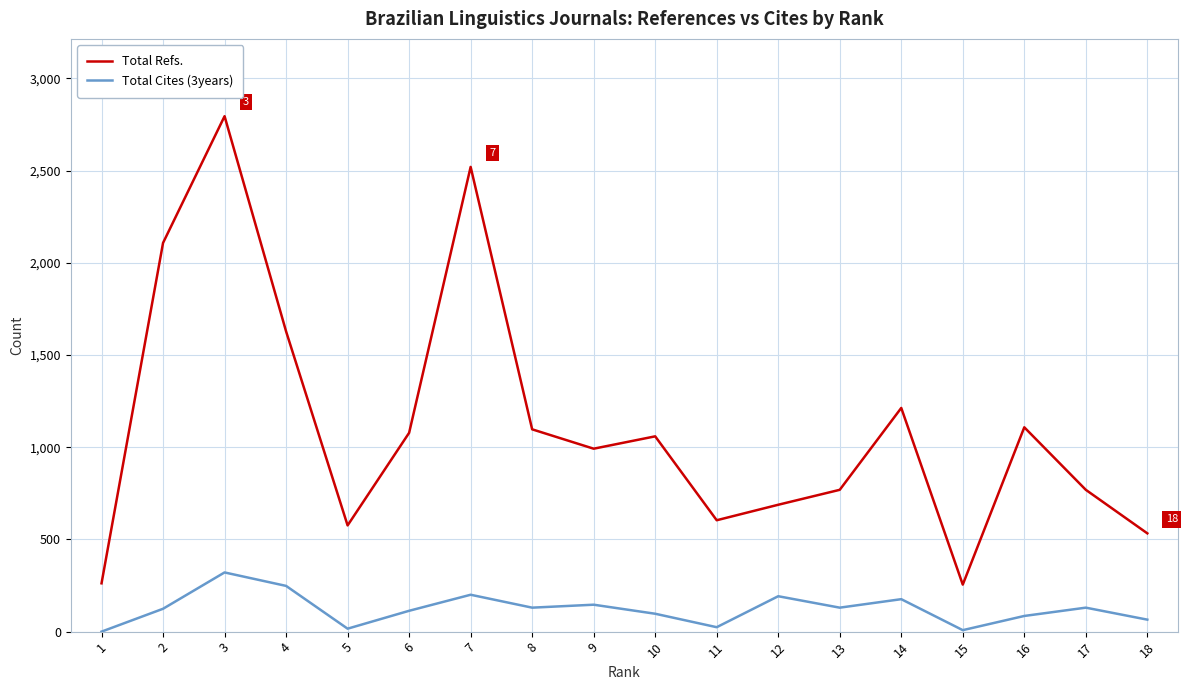

True or false: Total Cites (3years) and Total Refs. intersect in this chart.

False